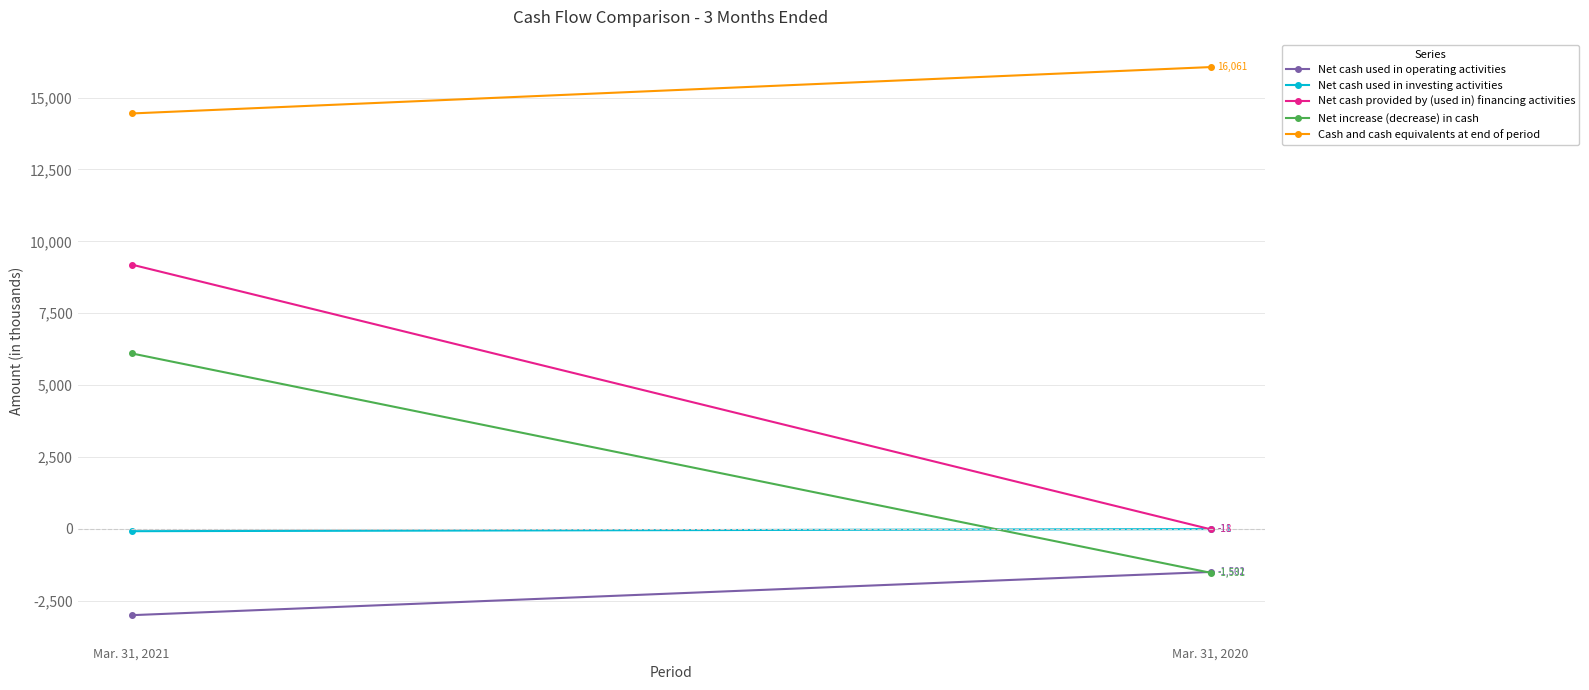

The value of Net cash used in operating activities at Mar. 31, 2021 is -4475. True or false?

False